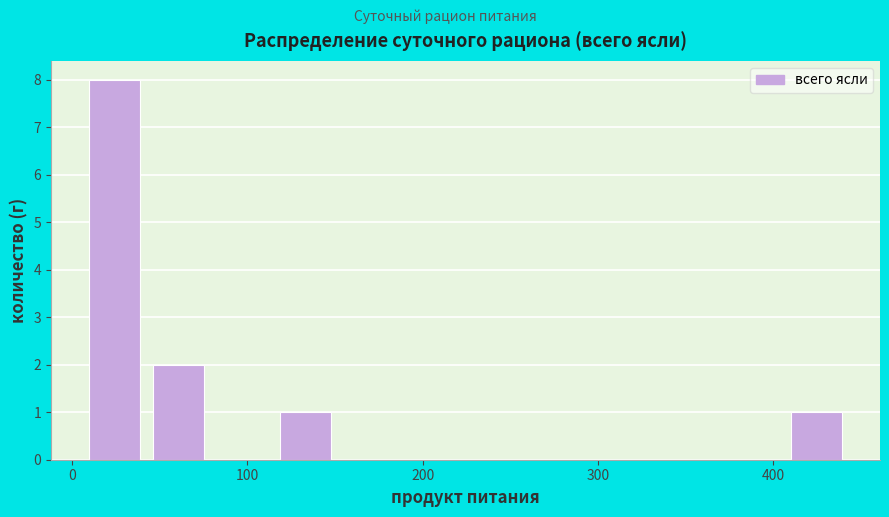

Around what value on the x-axis is the tallest bar? Give the approximate position of its centre, as read against the axis.

20